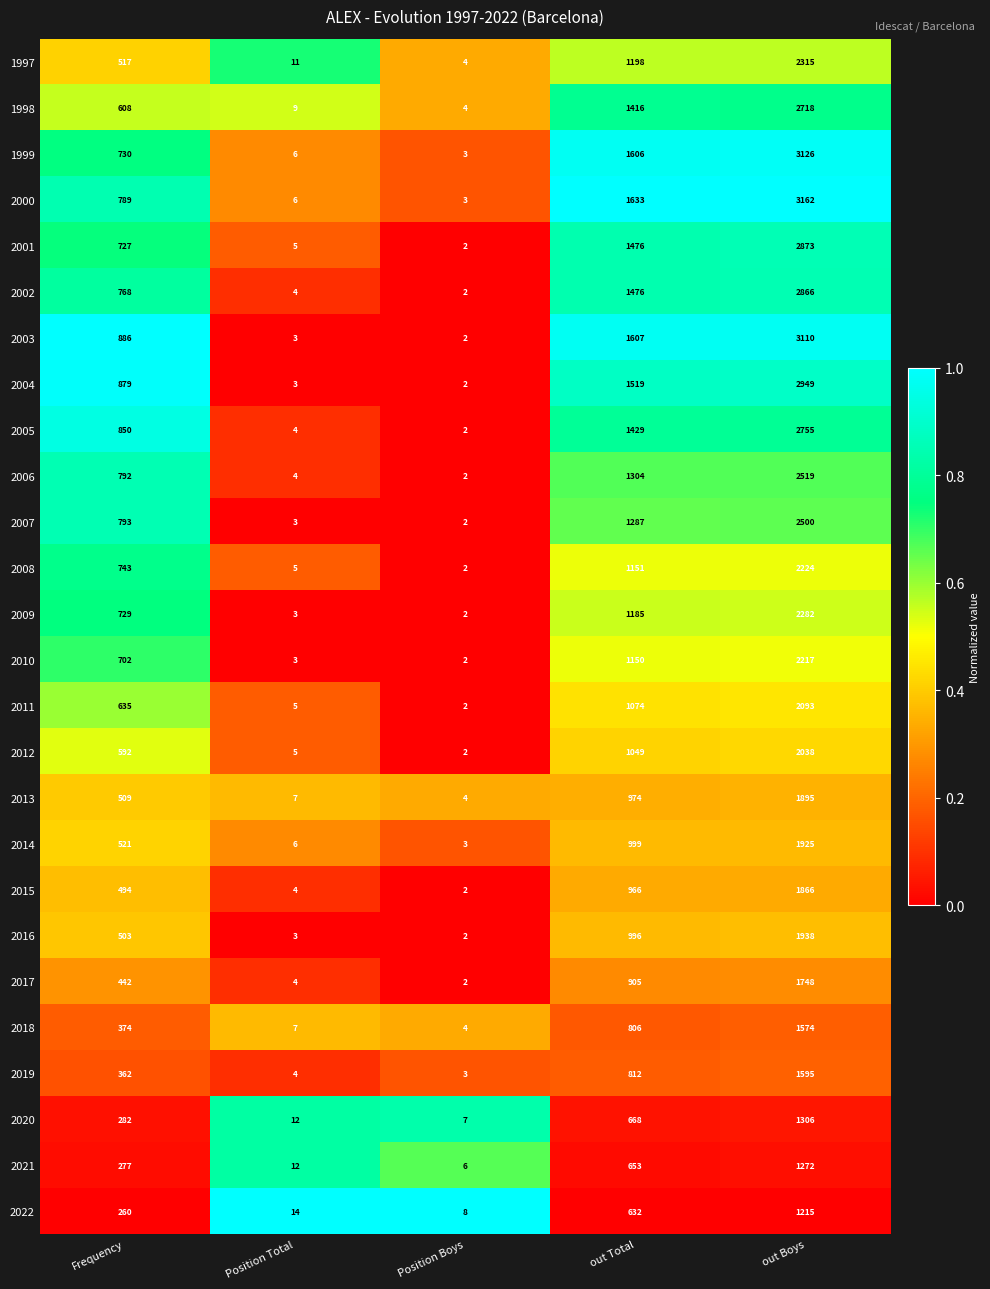

Which series has the largest range (max minus min)?

2000